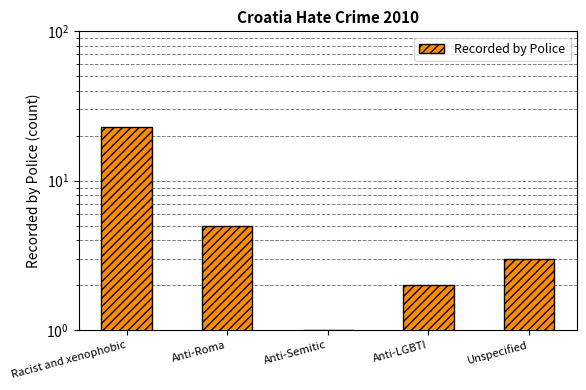

What is the value of the 2nd bar from the left?

5